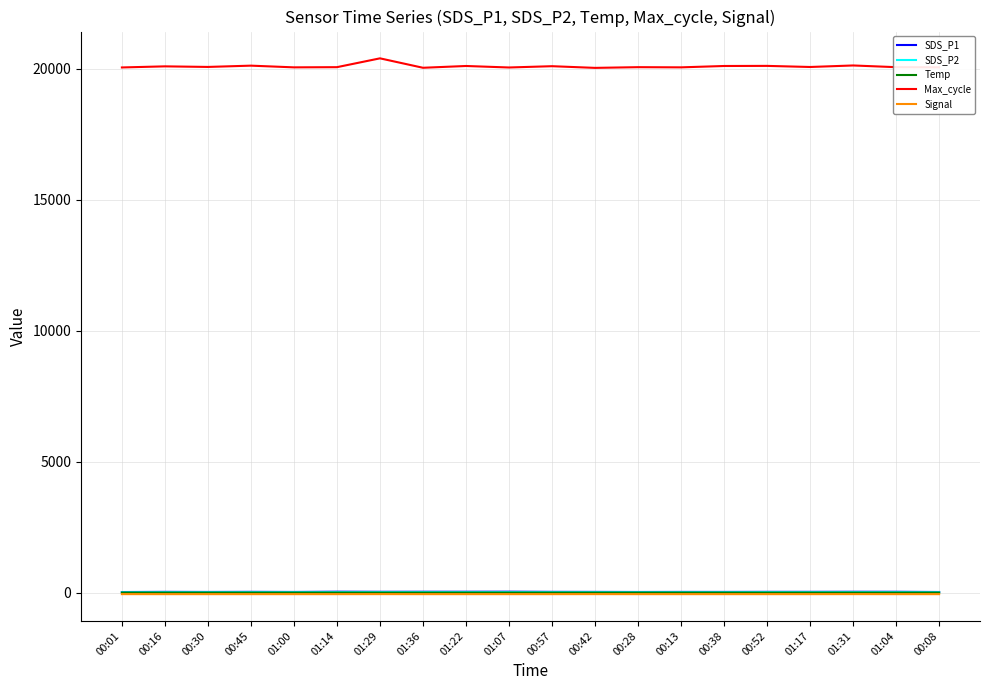

What is the lowest value of the Max_cycle series?

20032.0